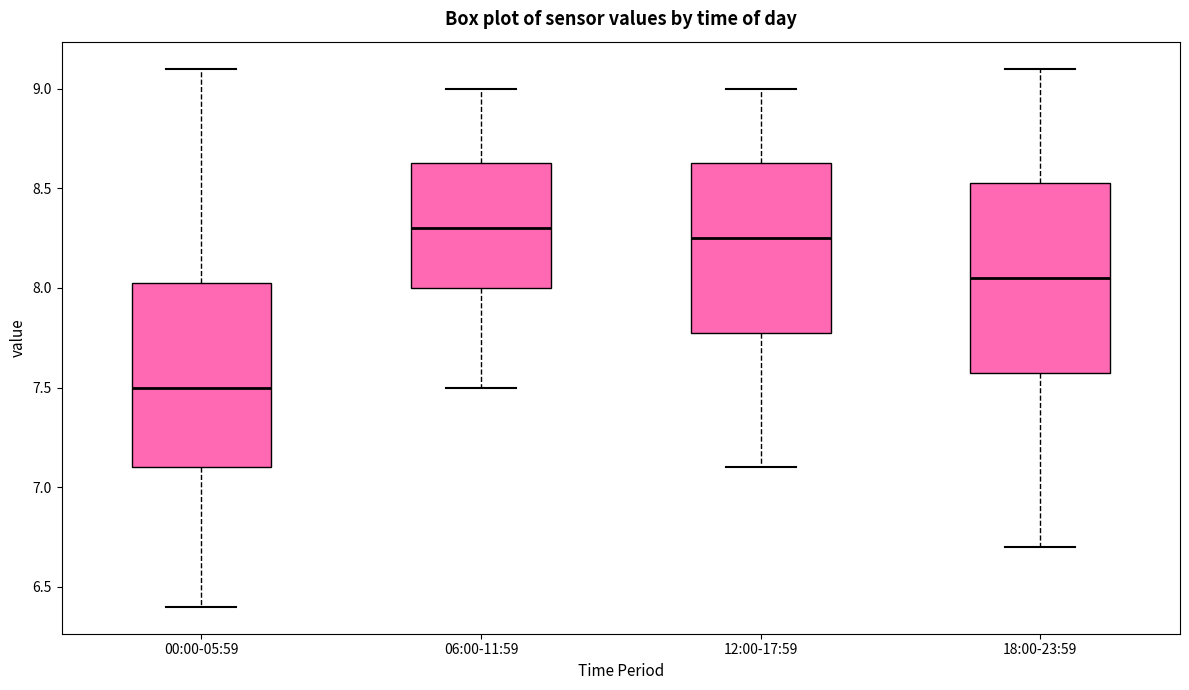

Reading left to right, transcribe this box plot: for each box, give where its median line is, the range the box spans, and where its two whiskers end, as read against the y-axis. The values are not printed on the chart, so give them approximately, as read against the axis.

00:00-05:59: median 7.50, box 7.10 to 8.05, whiskers 6.40 to 9.10
06:00-11:59: median 8.30, box 8.00 to 8.65, whiskers 7.50 to 9.00
12:00-17:59: median 8.25, box 7.80 to 8.65, whiskers 7.10 to 9.00
18:00-23:59: median 8.05, box 7.60 to 8.55, whiskers 6.70 to 9.10